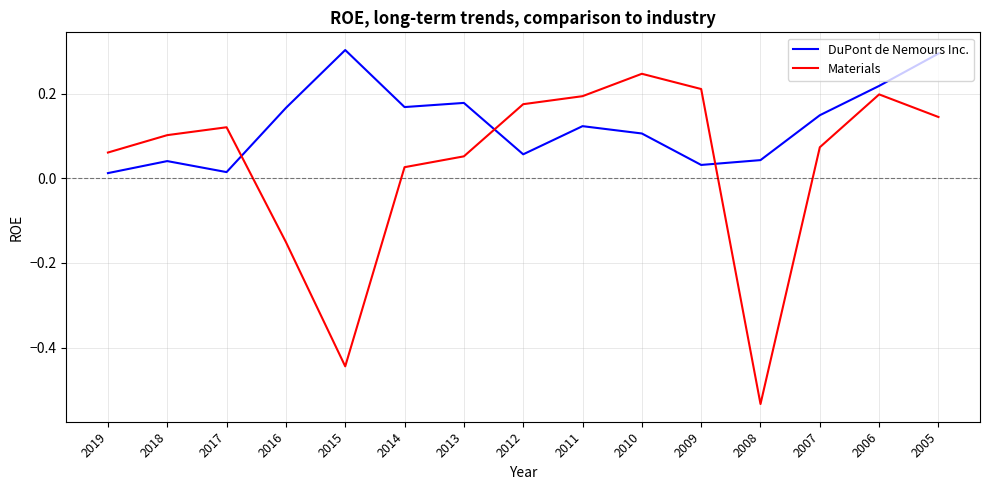

Which category has the lowest value in the Materials series?

2008